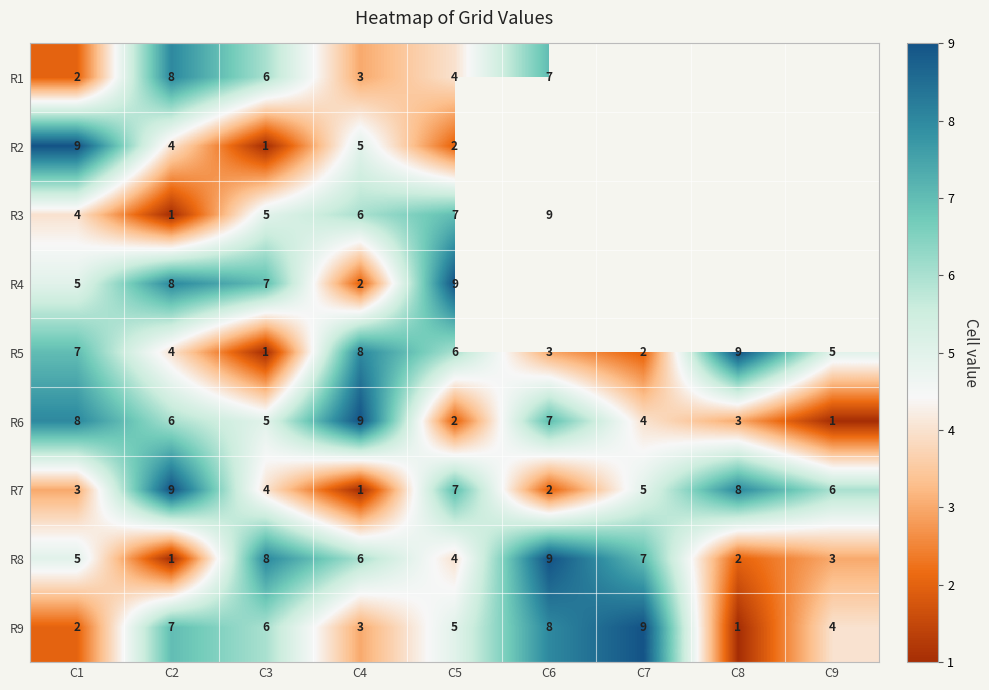

Count the number of data series in this chart.

9